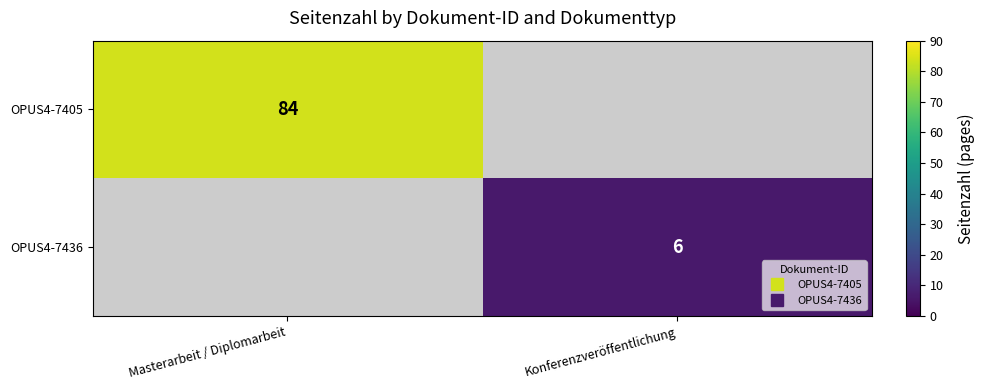

What is the maximum value shown in the chart?

84.0